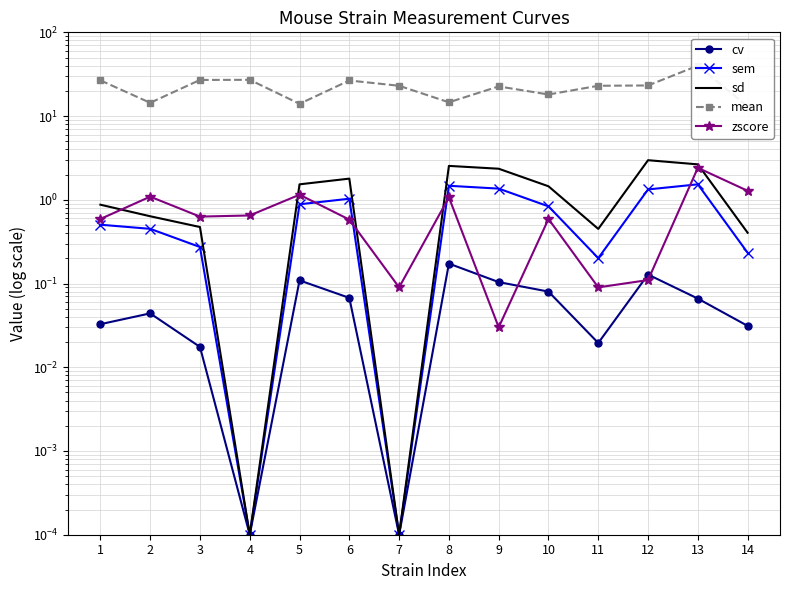

What is the value of the sem point at the 12th from the left?

1.3